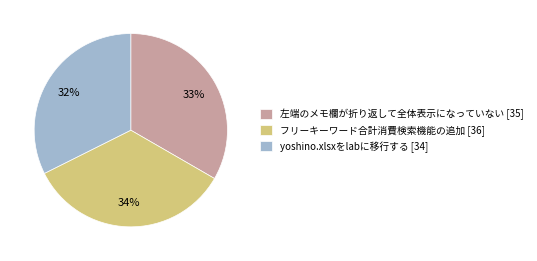

Count the number of slices in the pie.

3